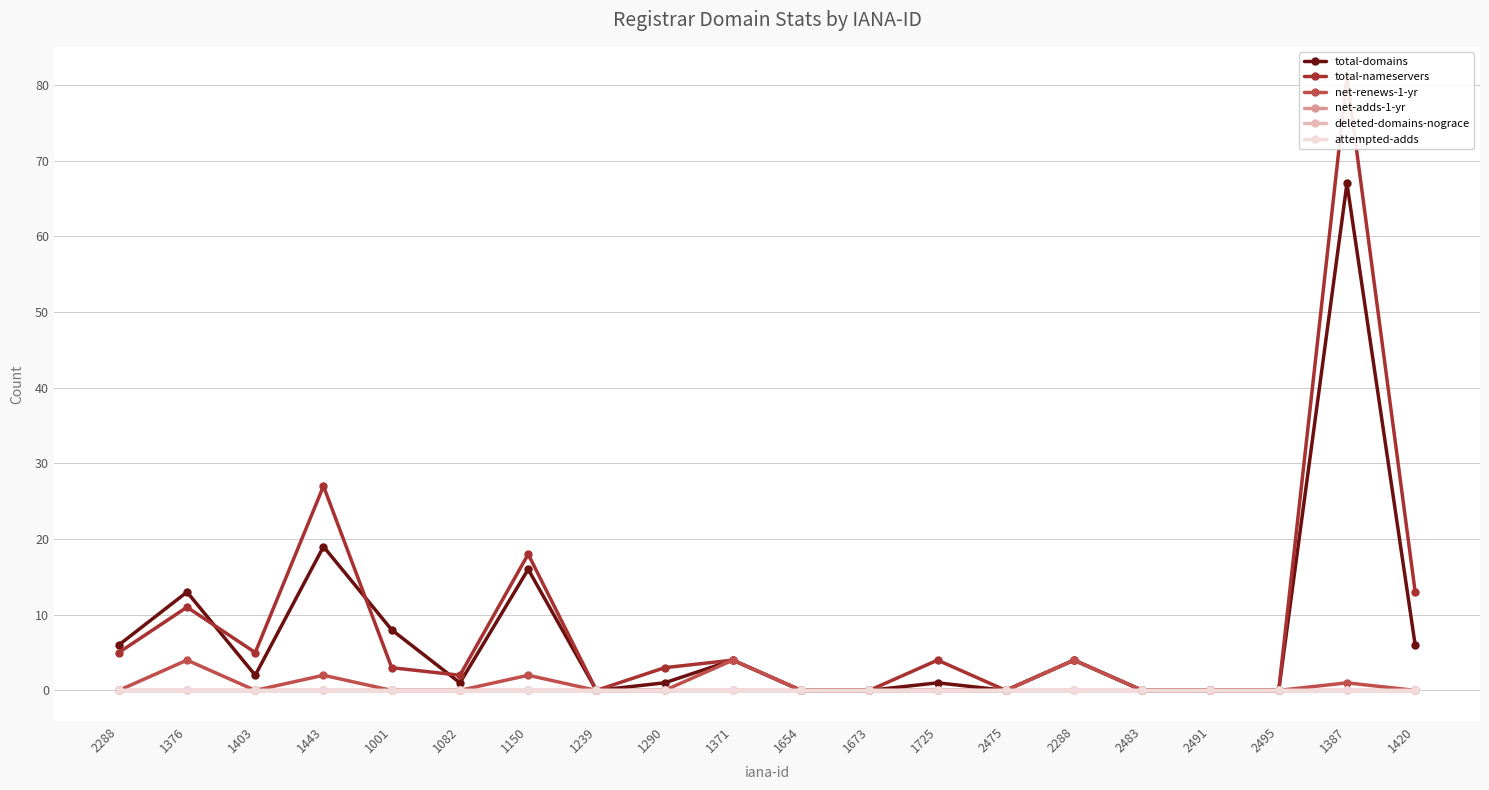

What are all the series names shown in the legend?

total-domains, total-nameservers, net-renews-1-yr, net-adds-1-yr, deleted-domains-nograce, attempted-adds